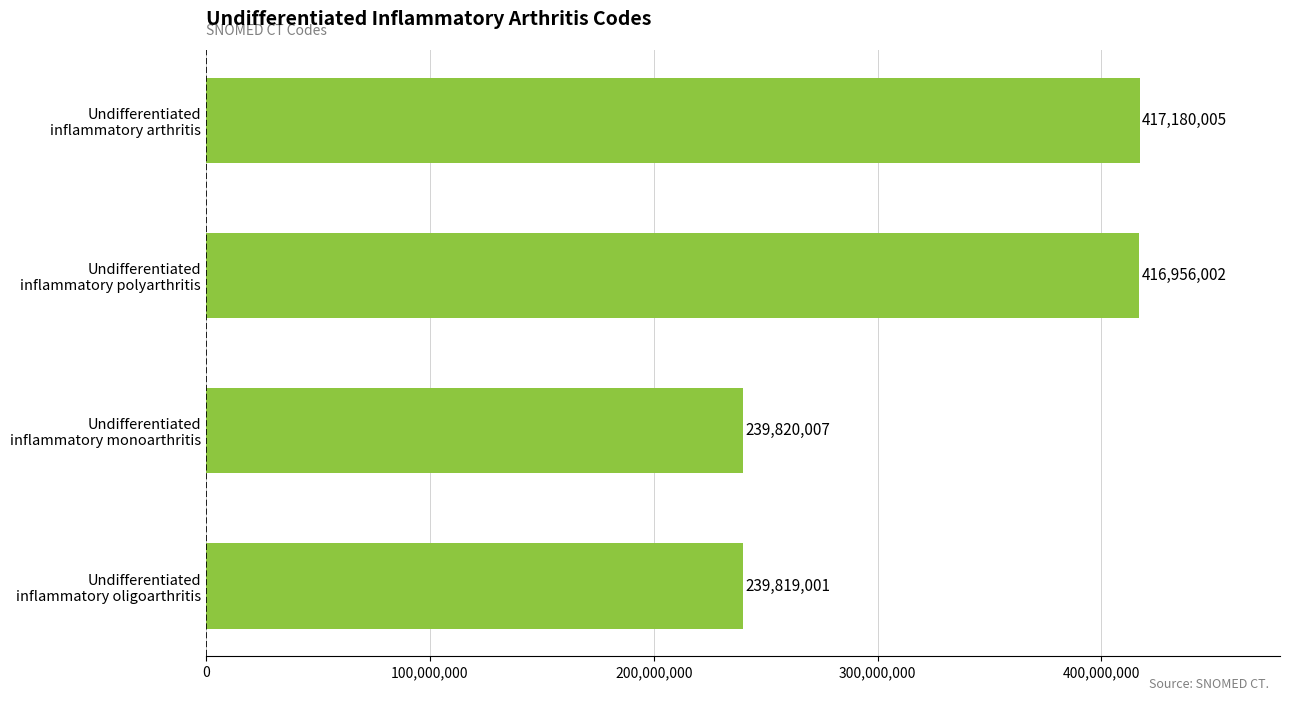

What is the maximum value shown in the chart?

417180005